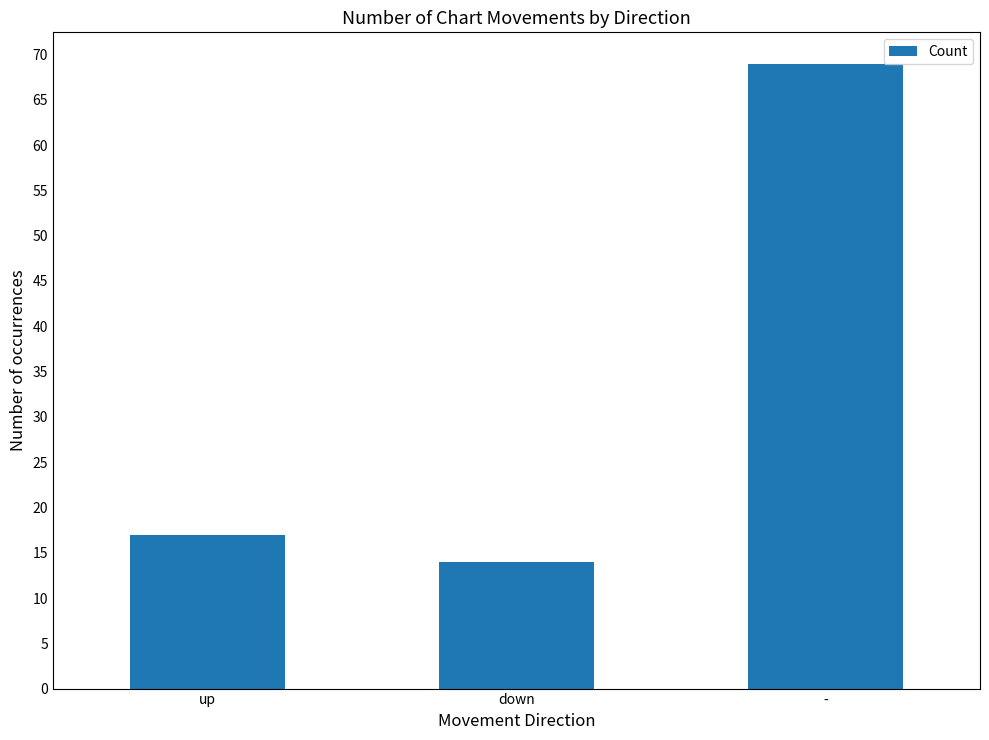

What position from the left is down?

2